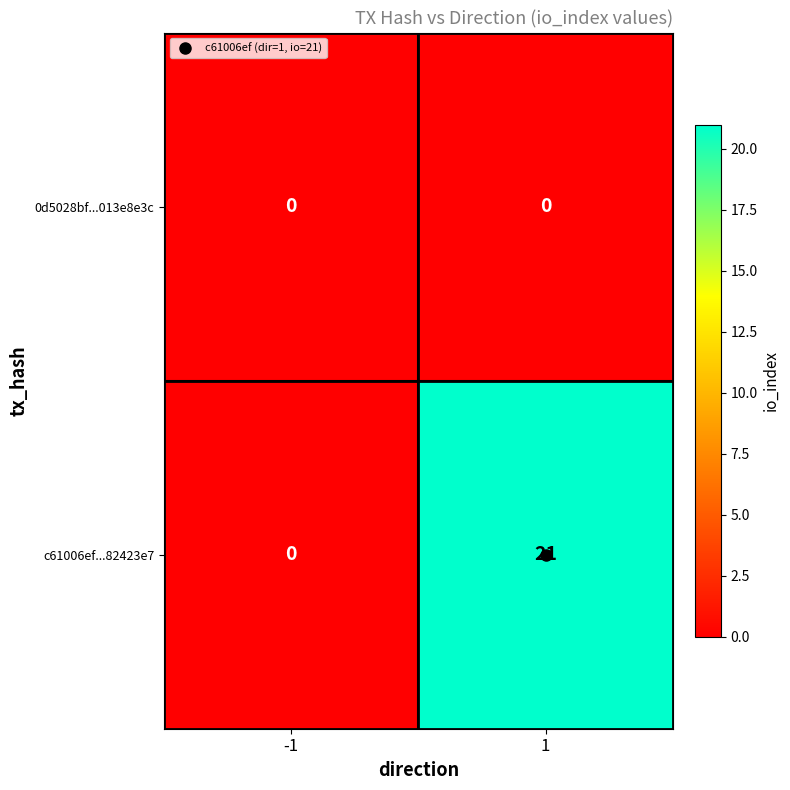

Which series has the largest total across all categories?

c61006ef...82423e7